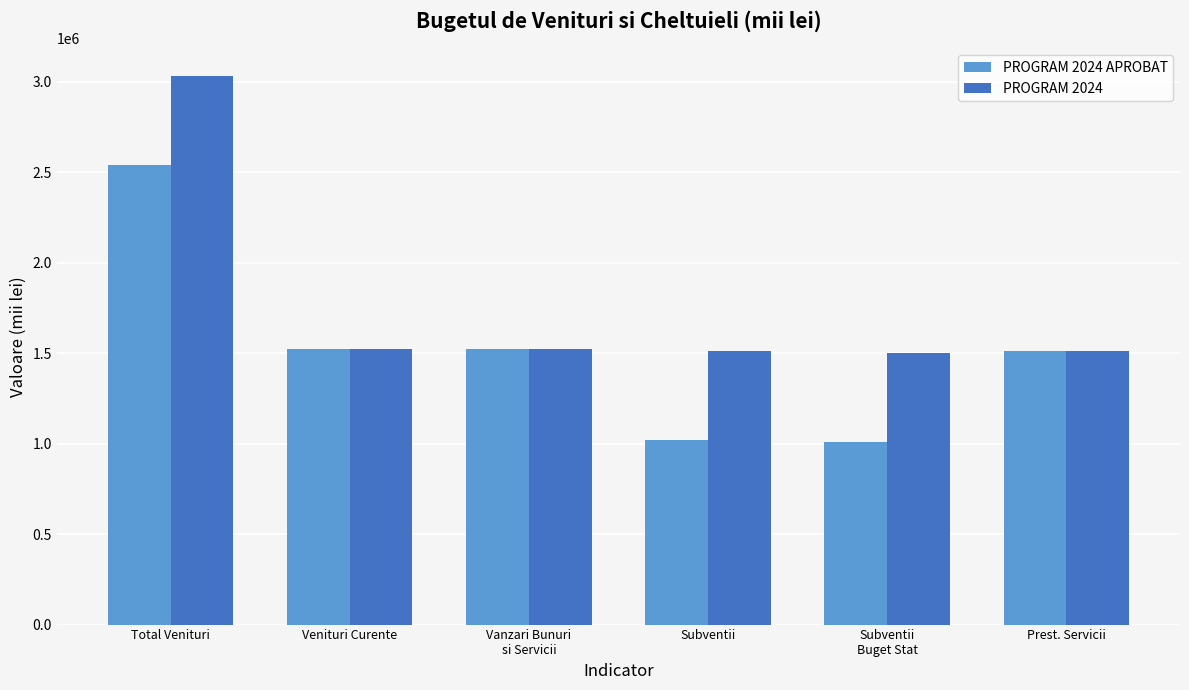

List the series in order of their peak value, lowest first.

PROGRAM 2024 APROBAT, PROGRAM 2024